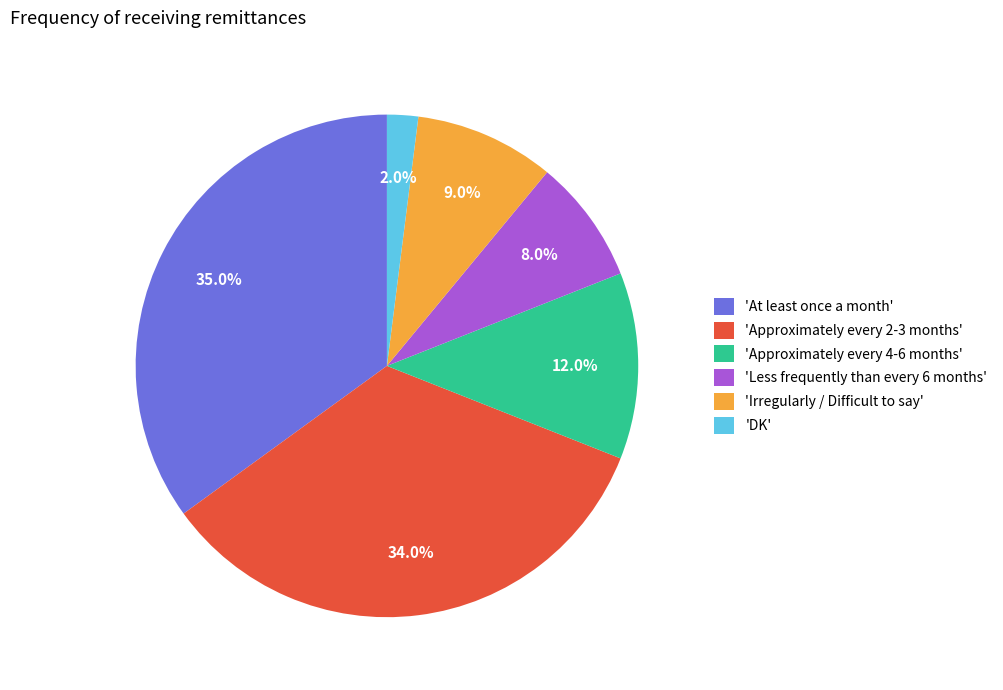

Which has a higher value, 'DK' or 'Approximately every 2-3 months'?

'Approximately every 2-3 months'